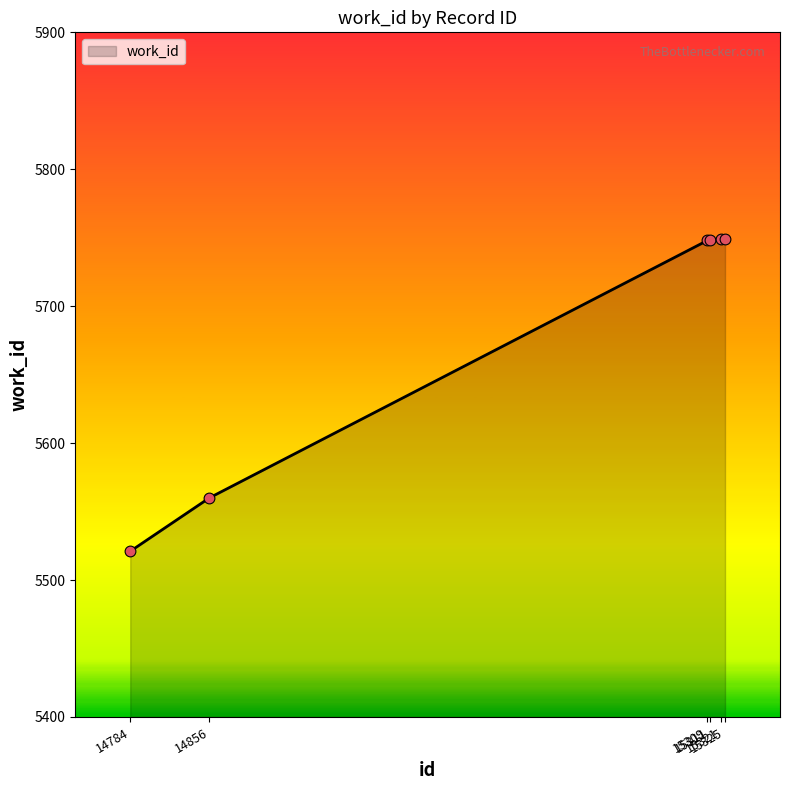

What is the change in value from 15311 to 15325?

+1